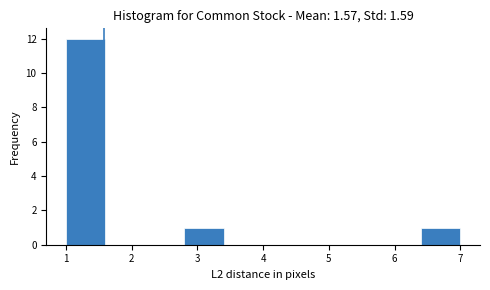

Reading left to right, list every bar in this chart as the range it spans on the x-axis followed by its height. The values are not printed on the chart, so give them approximately, as read against the axis.

1.0 to 1.6: 12
1.6 to 2.2: 0
2.2 to 2.8: 0
2.8 to 3.4: 1
3.4 to 4.0: 0
4.0 to 4.6: 0
4.6 to 5.2: 0
5.2 to 5.8: 0
5.8 to 6.4: 0
6.4 to 7.0: 1